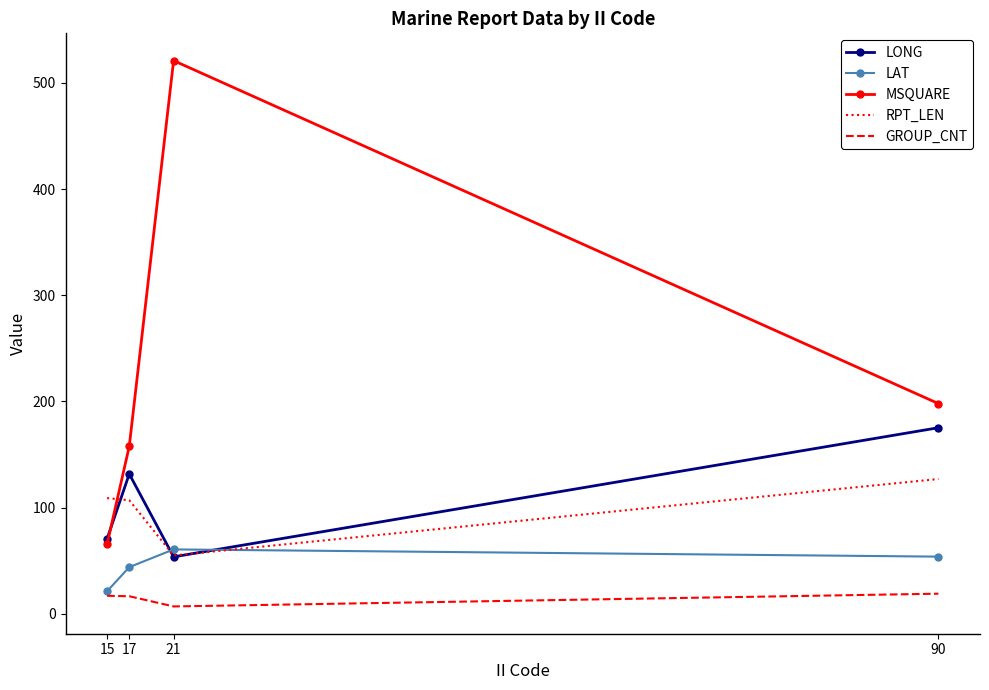

Which category has the highest value across all series?

21